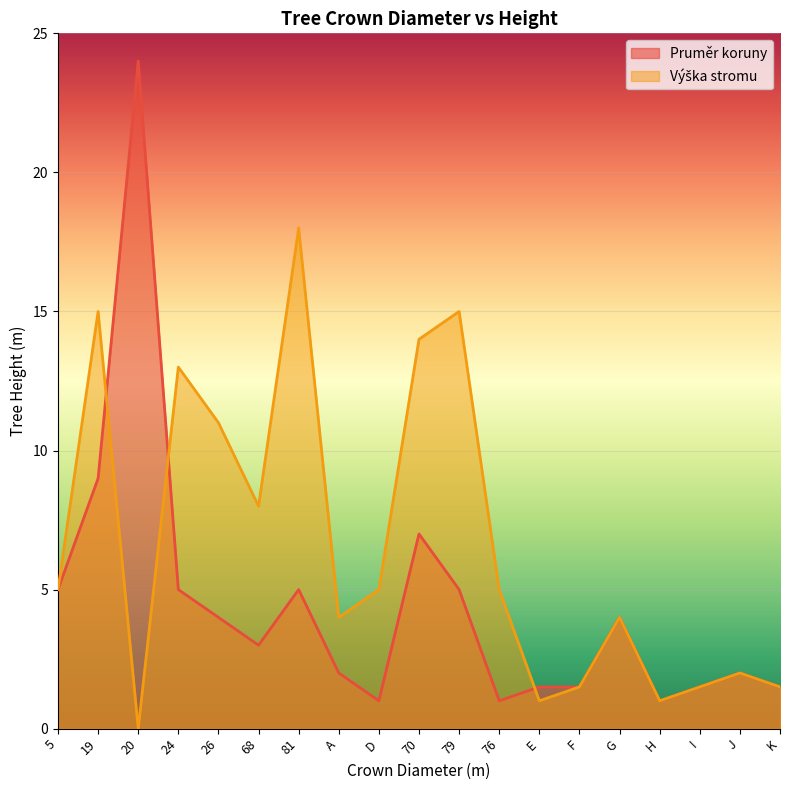

Between 20 and E, which series saw the biggest shift?

Pruměr koruny